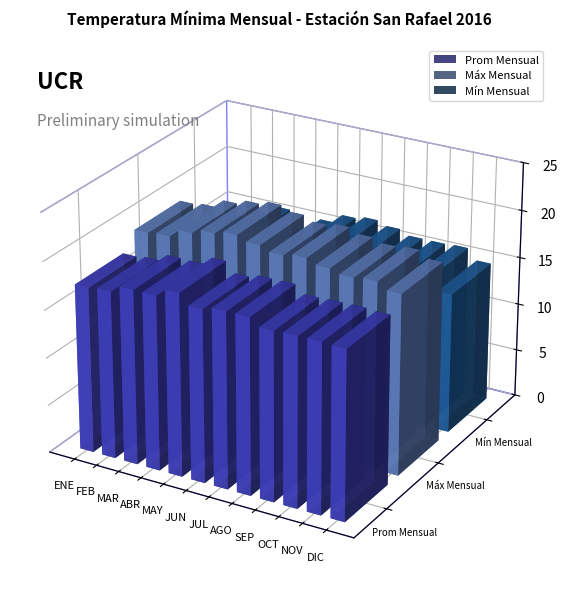

Does the chart contain stacked bars?

No